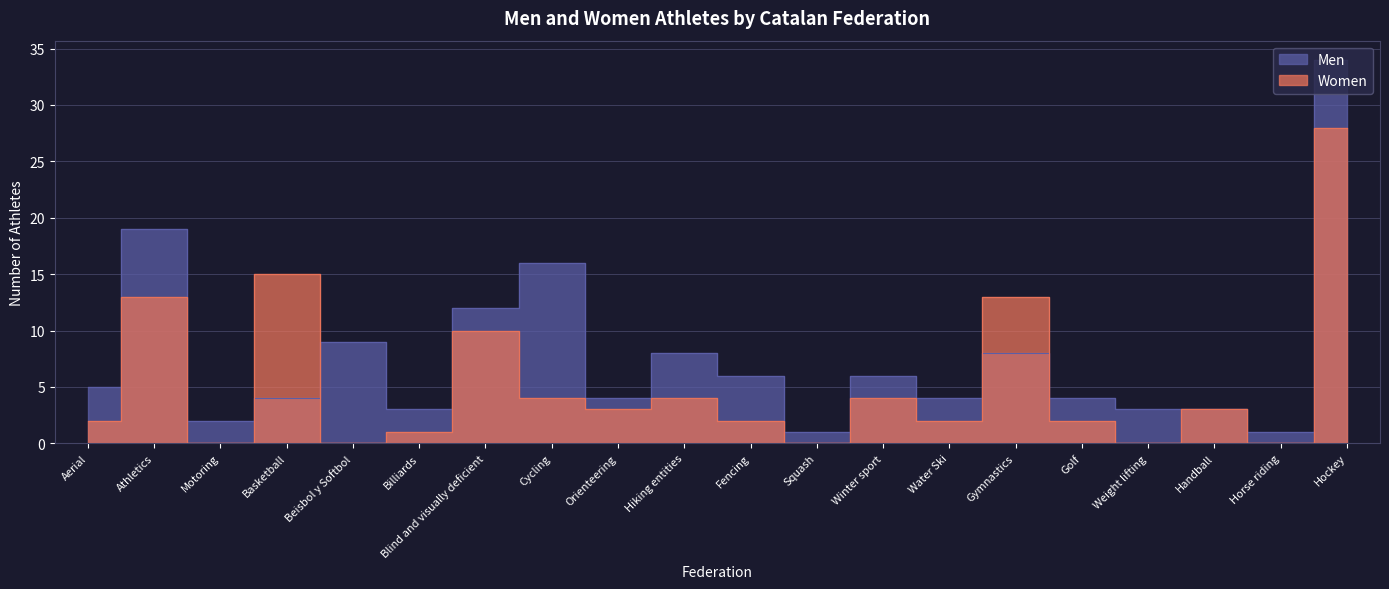

How many times do Men and Women cross each other?

4